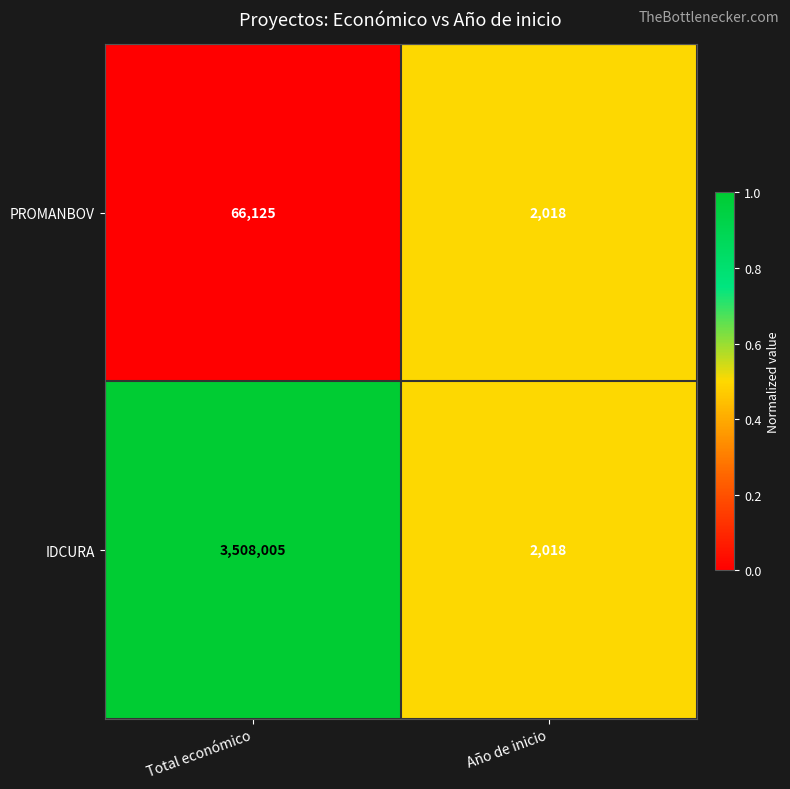

What is the sum of all PROMANBOV values?

68143